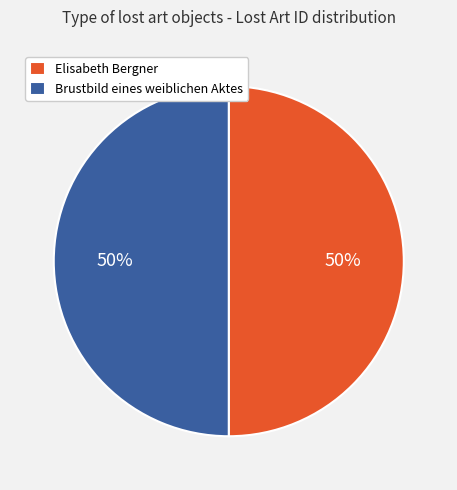

Combined, do Brustbild eines weiblichen Aktes and Elisabeth Bergner account for over 50%?

Yes